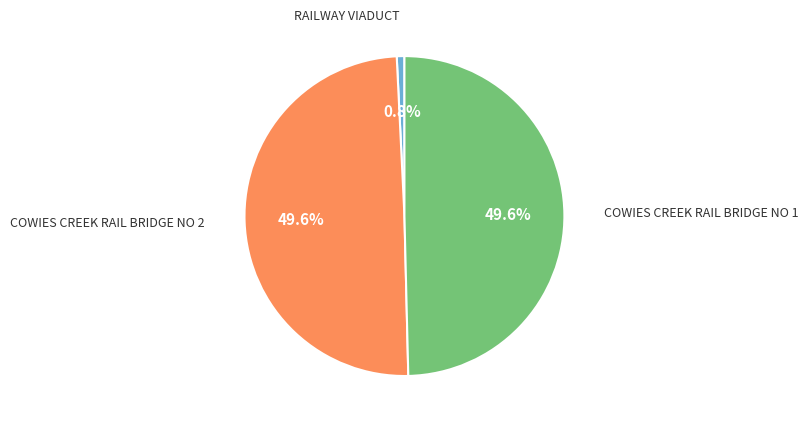

Does any single category account for the majority?

No